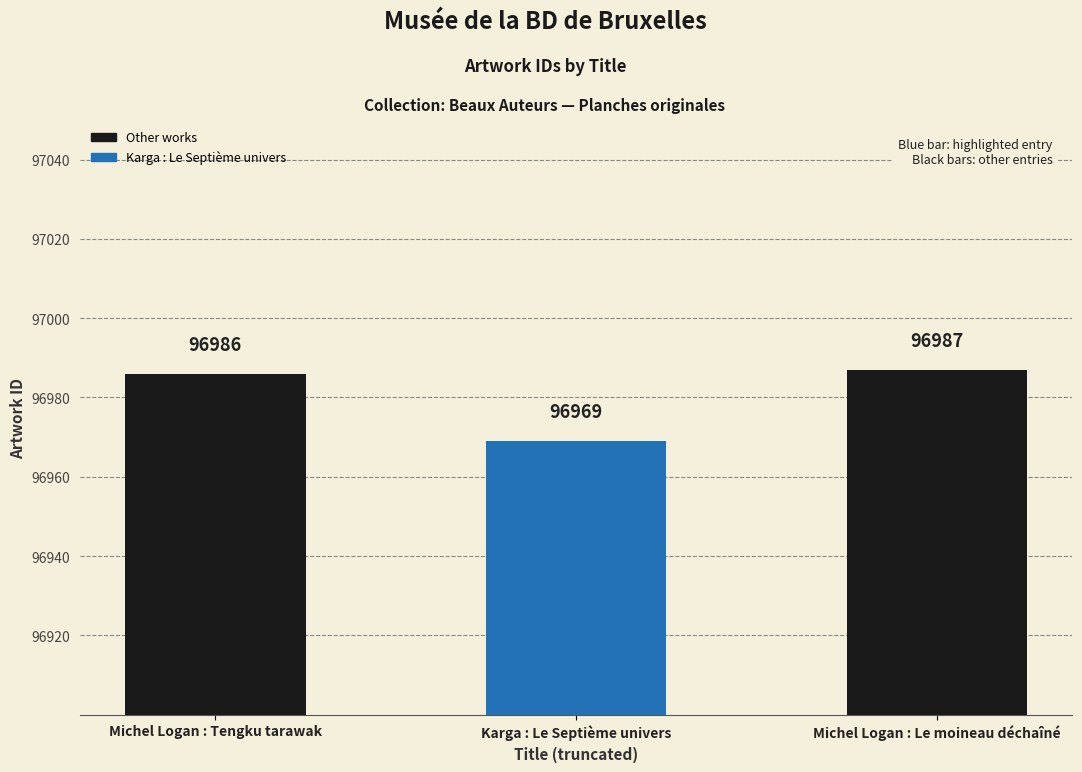

What is the difference between the maximum and minimum values?

18